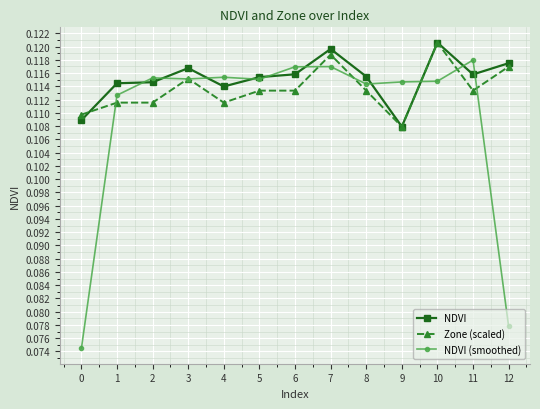

At how many categories does at least one series exceed 0?

13